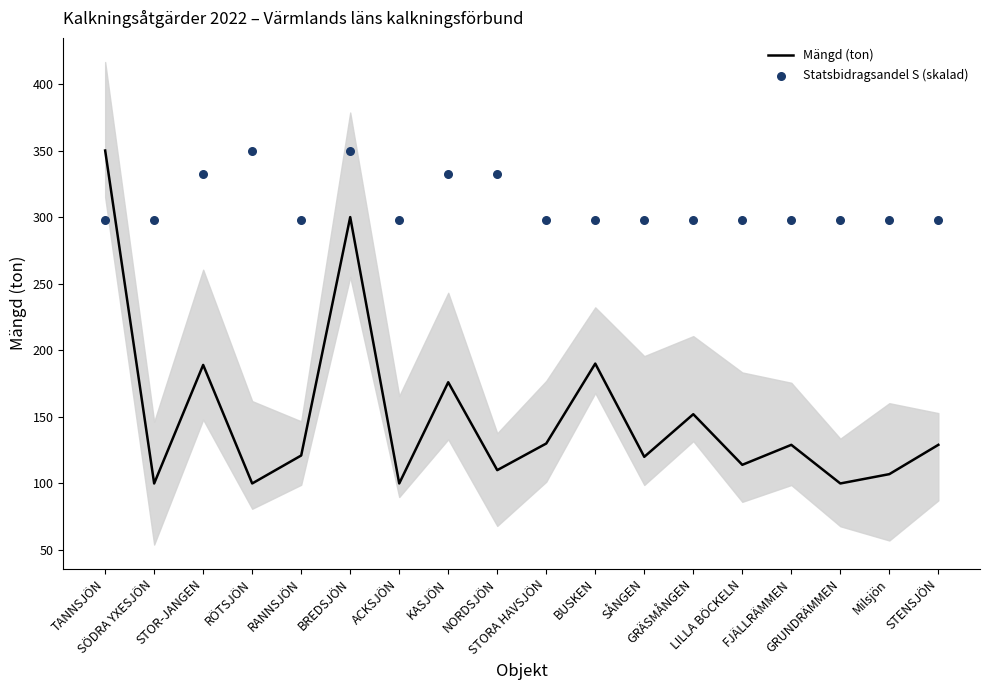

Which series contains the lowest Y value?

Mängd (ton)